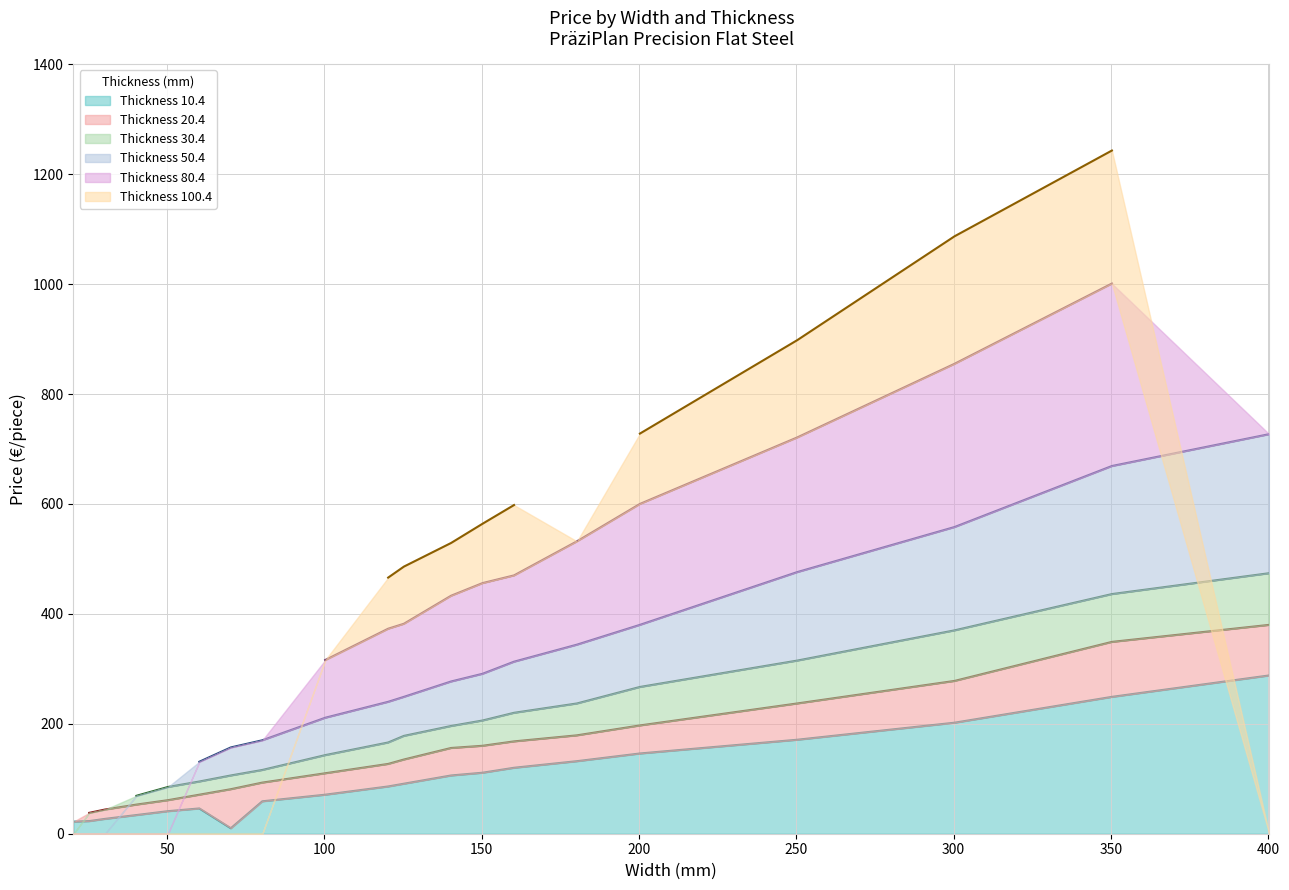

At which label does Thickness 80.4 reach its minimum?

20.3